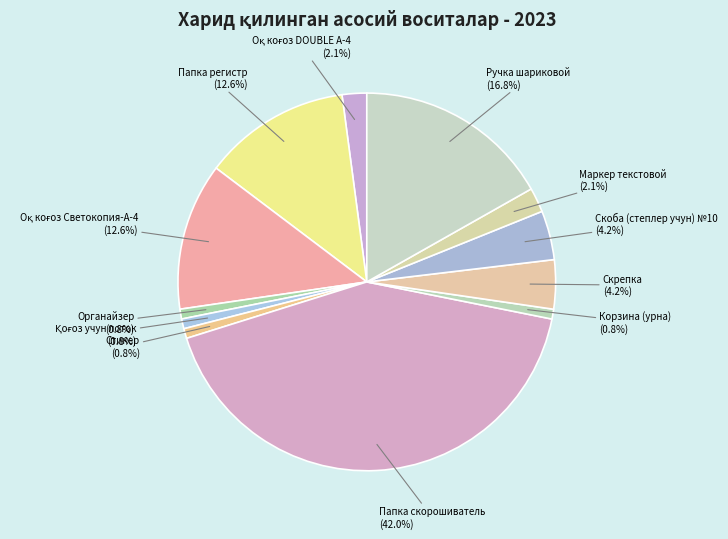

To the nearest percent, what portion does Корзина (урна) represent?

1%